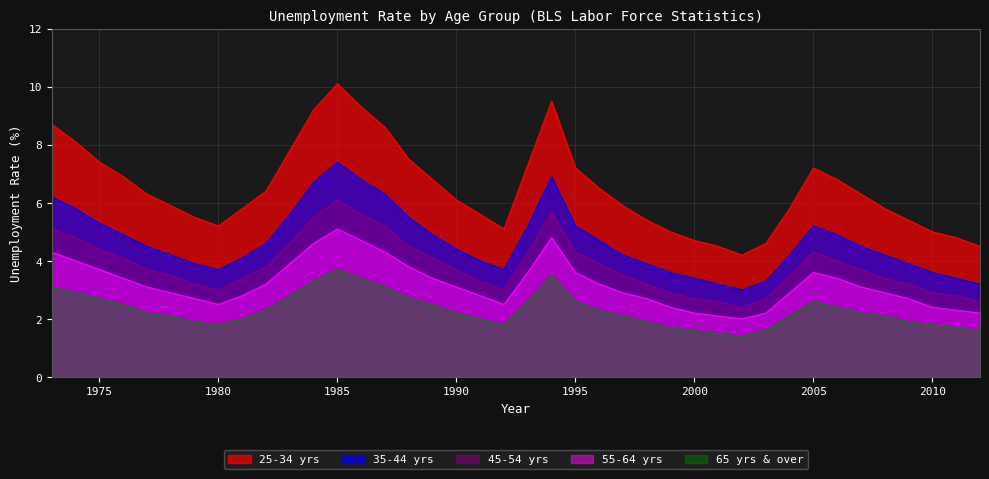

List the labels in order of 55-64 yrs value, largest first.

1985, 1994, 1986, 1984, 1973, 1987, 1974, 1983, 1988, 1975, 1993, 1995, 2005, 1976, 1989, 2006, 1982, 1996, 1977, 1990, 2007, 1978, 1997, 2004, 2008, 1981, 1991, 1979, 1998, 2009, 1980, 1992, 1999, 2010, 2011, 2000, 2003, 2012, 2001, 2002